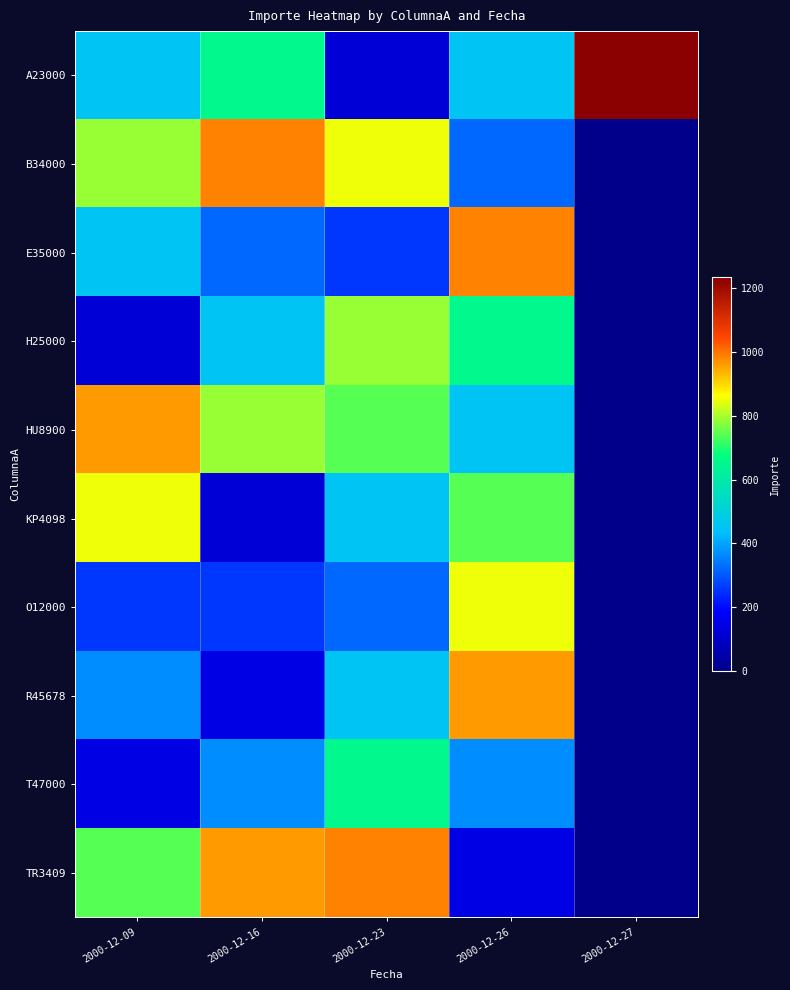

Which series has the widest spread of values?

A23000